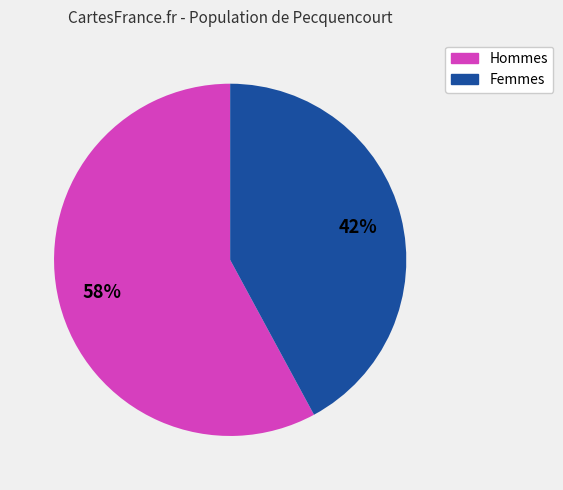

Does any single category account for the majority?

Yes